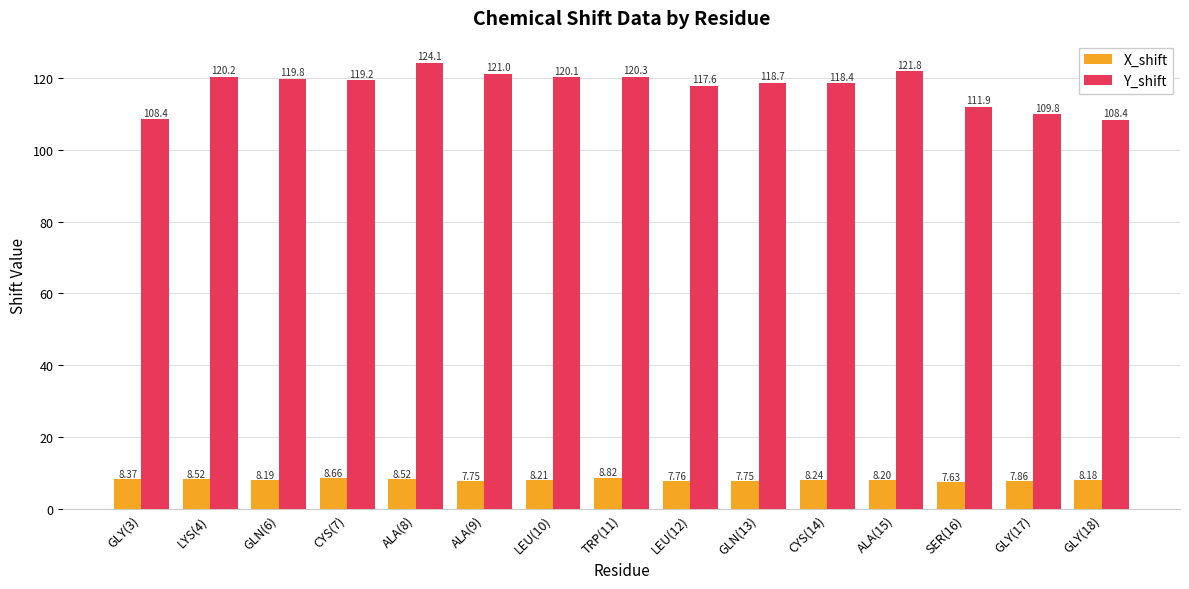

What value does the Y_shift series have at LEU(12)?

117.6